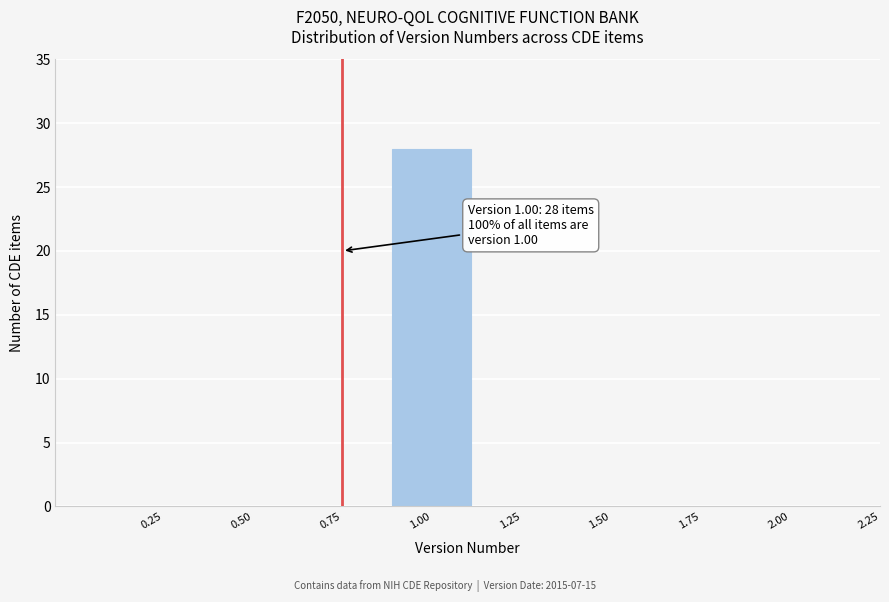

Reading left to right, extract all data points from this chart.

0.25=0	0.50=0	0.75=0	1.00=28	1.25=0	1.50=0	1.75=0	2.00=0	2.25=0